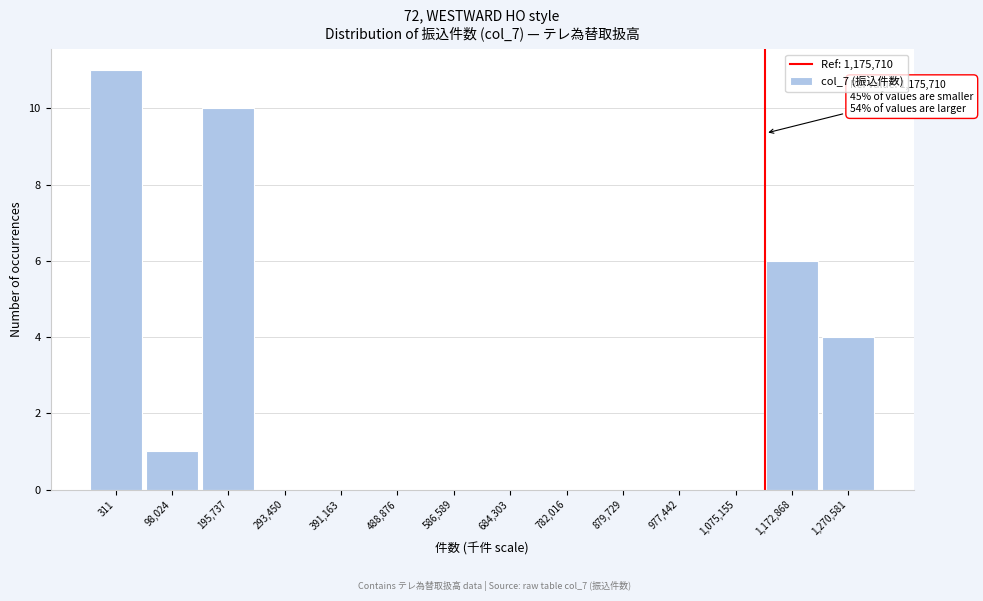

What is the sum of the values at 98,024 and 195,737?

11